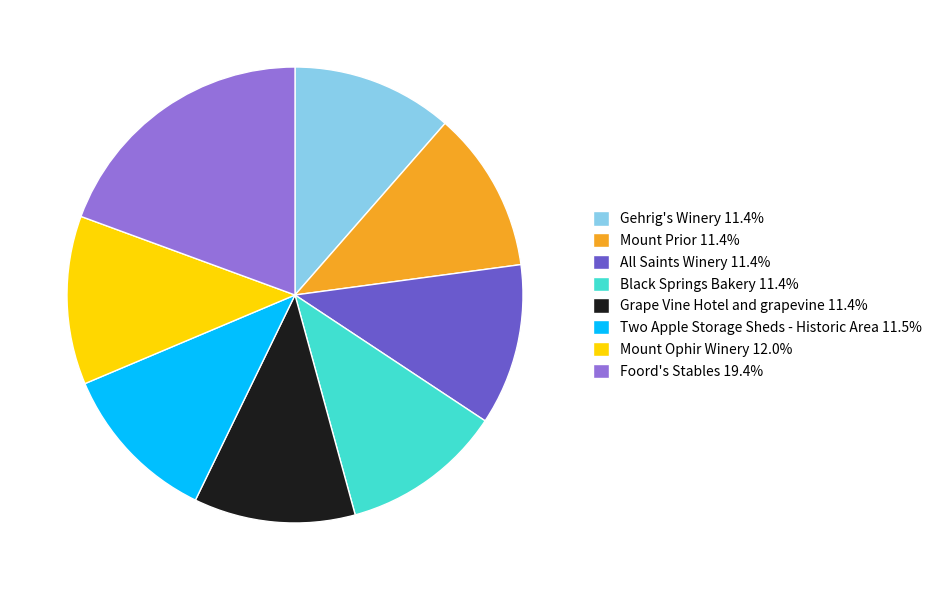

Do Mount Prior 11.4% and Foord's Stables 19.4% together represent more than half of the pie?

No